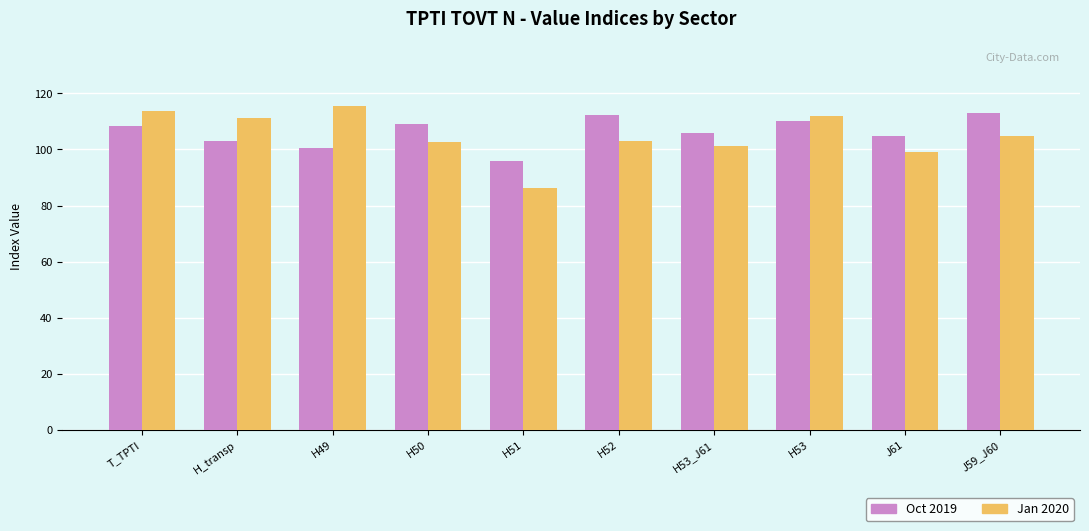

How many data points in Jan 2020 are above 104?

5